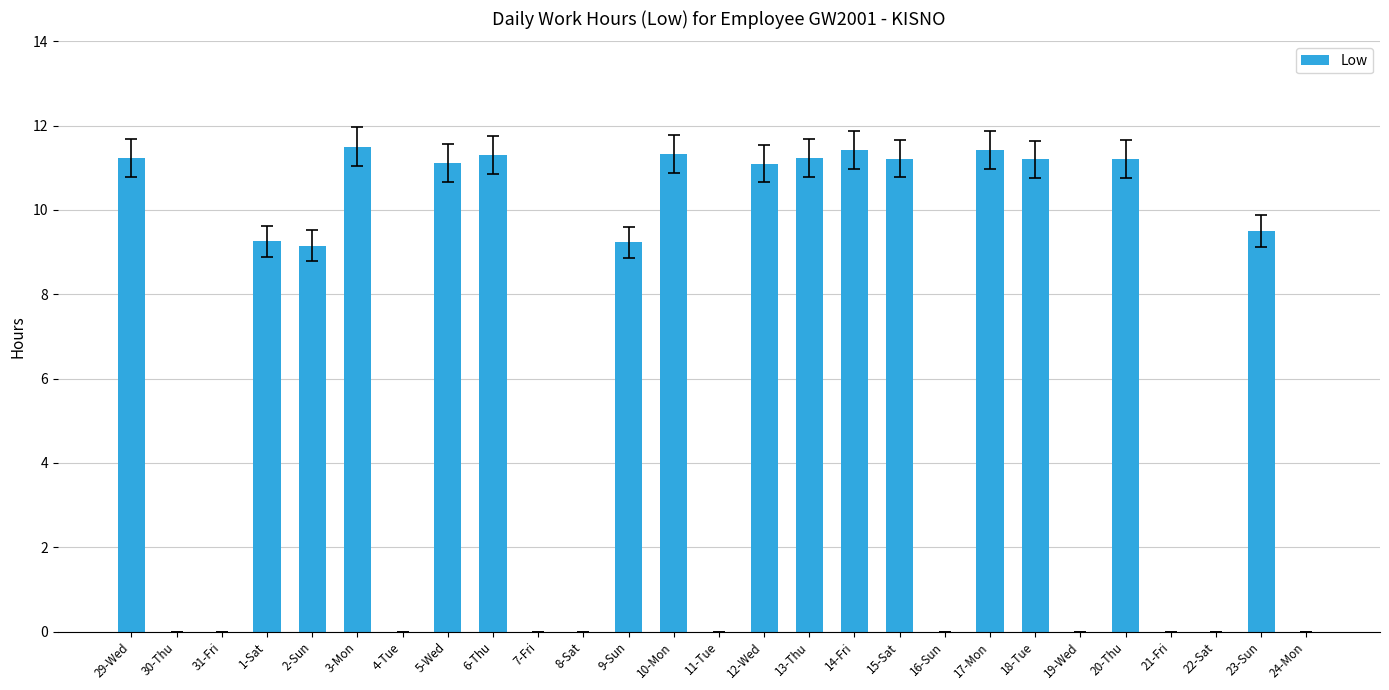

Count the number of values greater than 9.

16